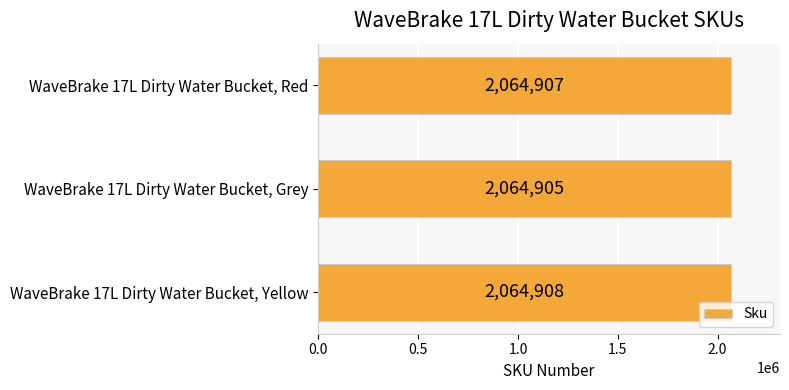

What is the value of the 2nd bar from the top?

2064905